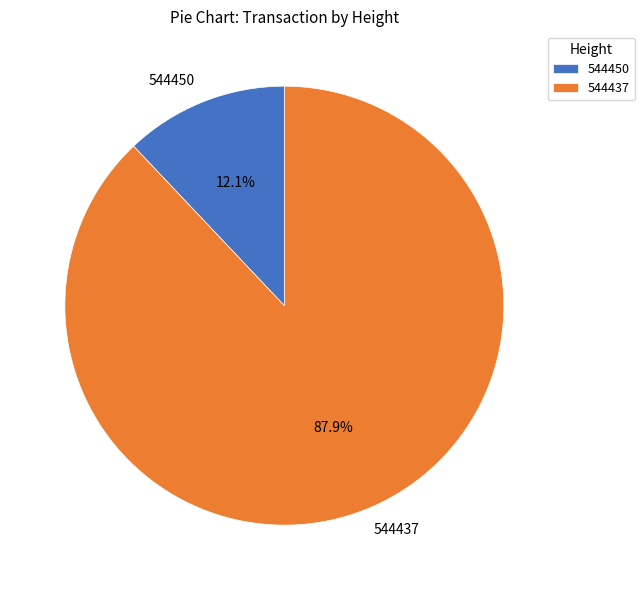

Between 544450 and 544437, which is larger?

544437